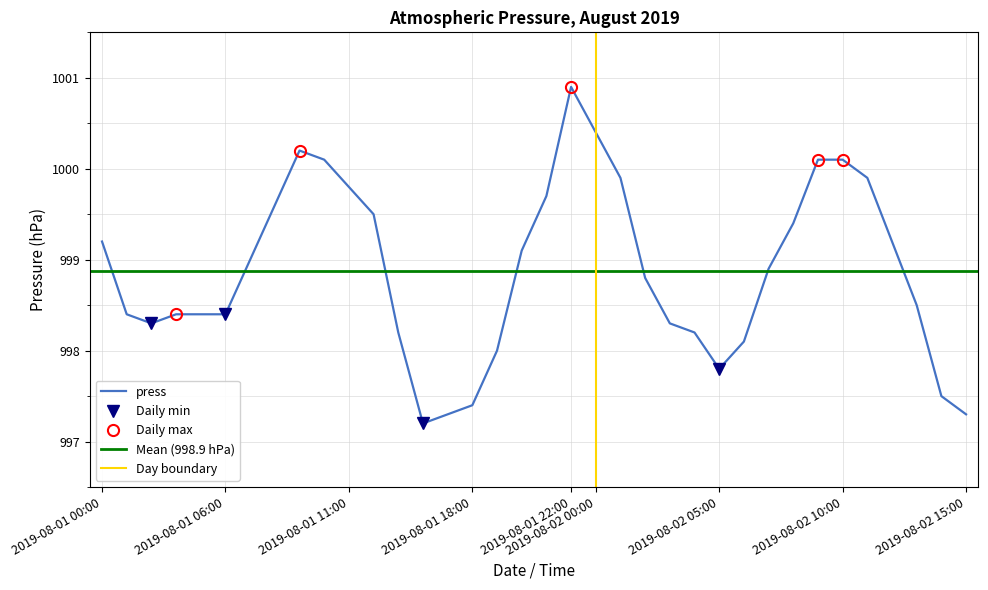

Is this an area chart (filled region under the line)?

No